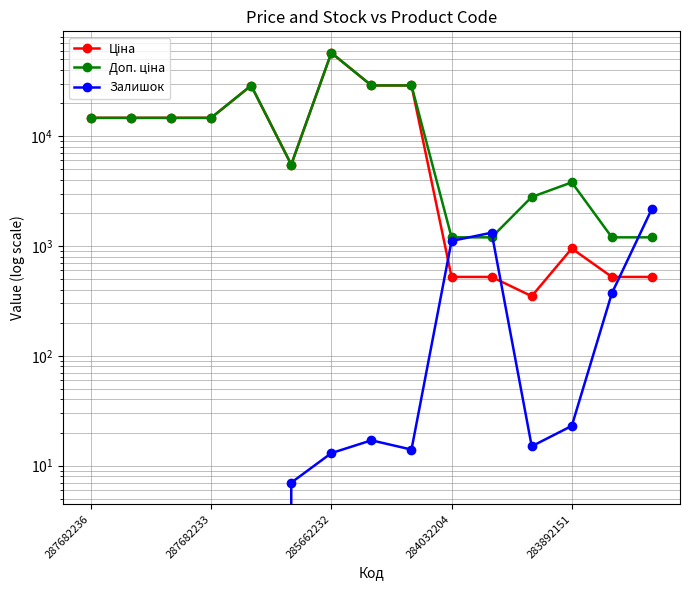

What are all the series names shown in the legend?

Ціна, Доп. ціна, Залишок